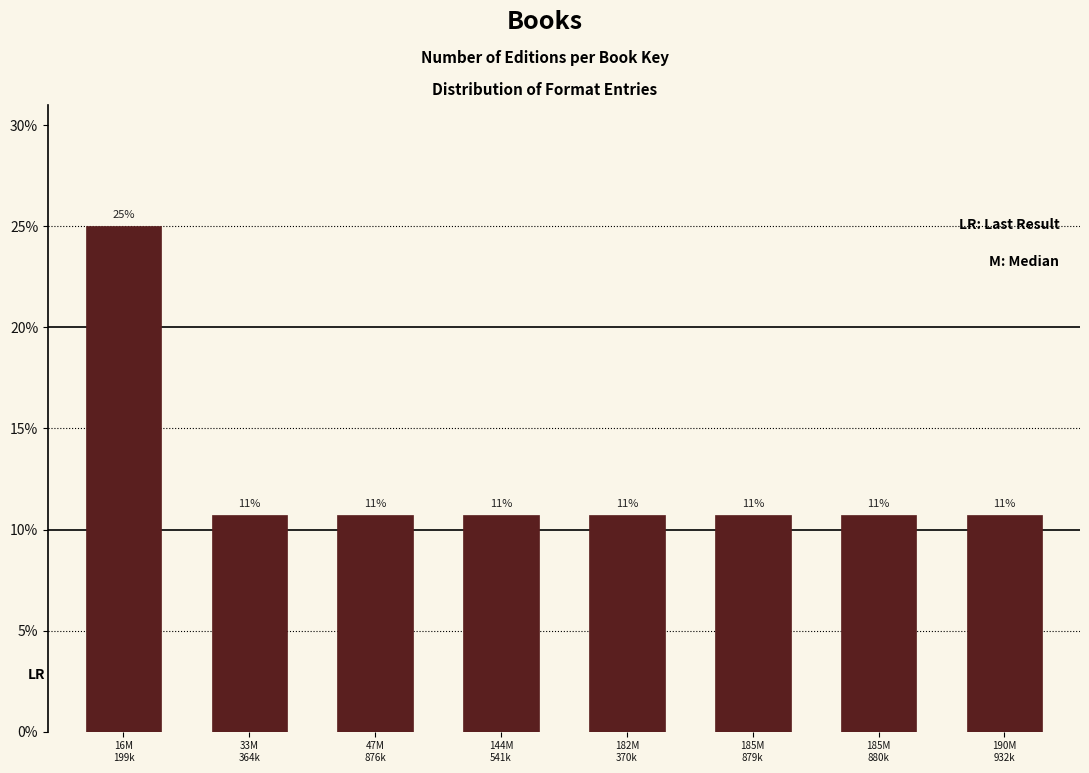

How many bars are there in total?

8